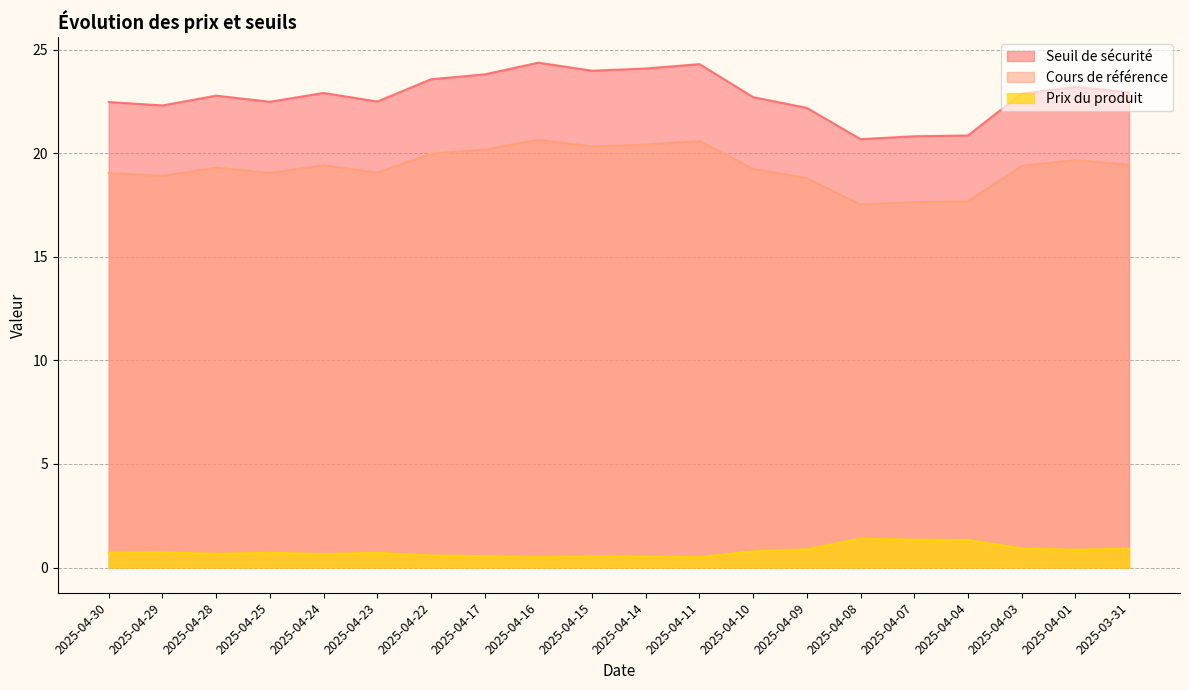

What is the sum of all Cours de référence values?

386.2